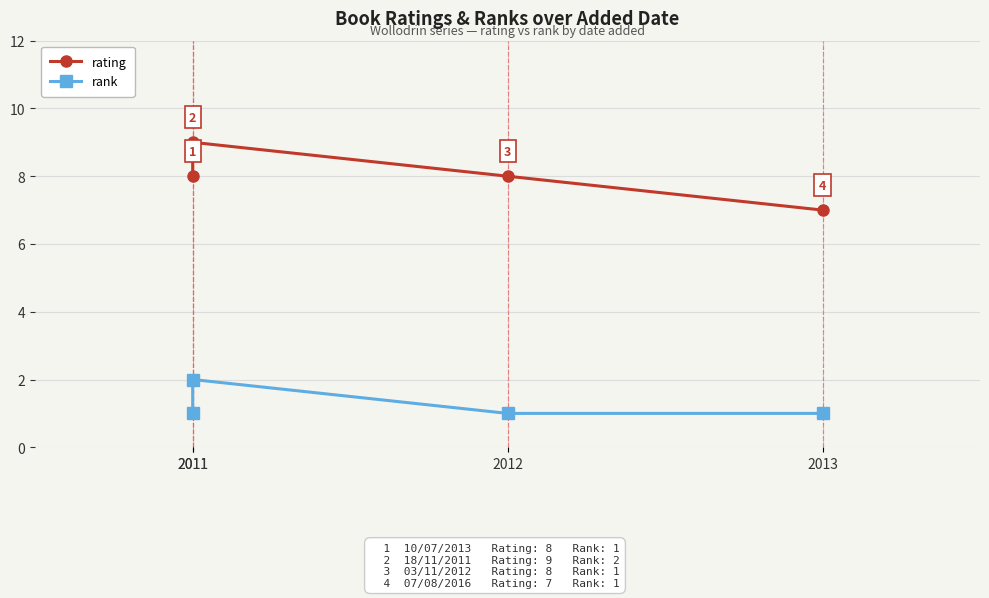

What are all the series names shown in the legend?

rating, rank